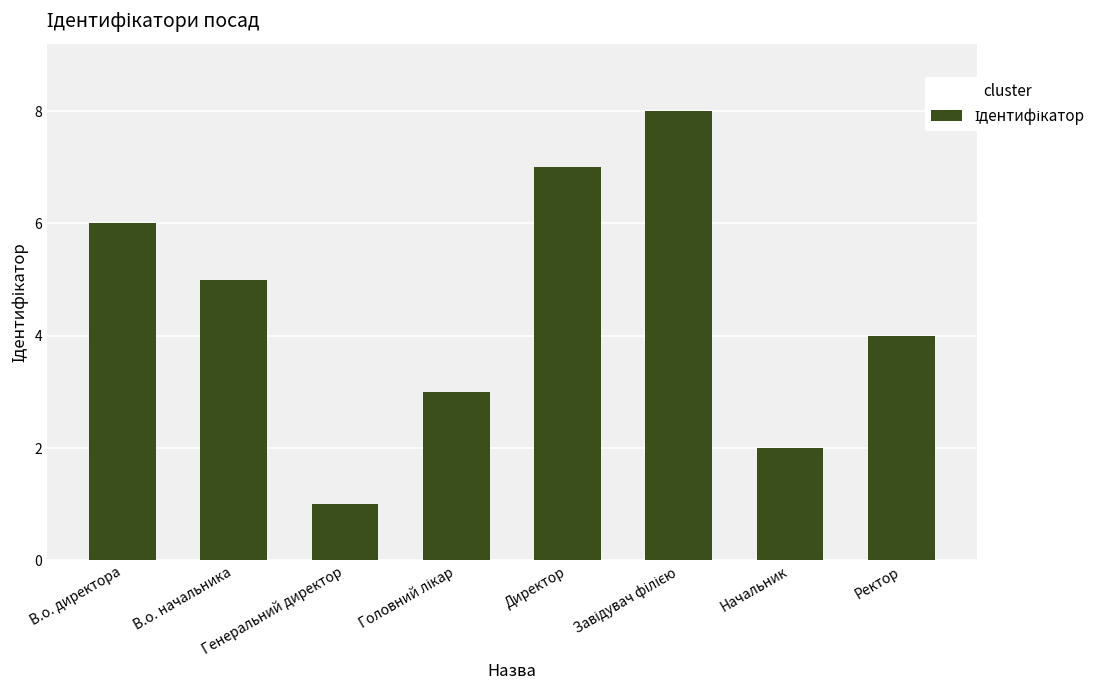

Reading left to right, transcribe all the data shown in this chart.

6	5	1	3	7	8	2	4